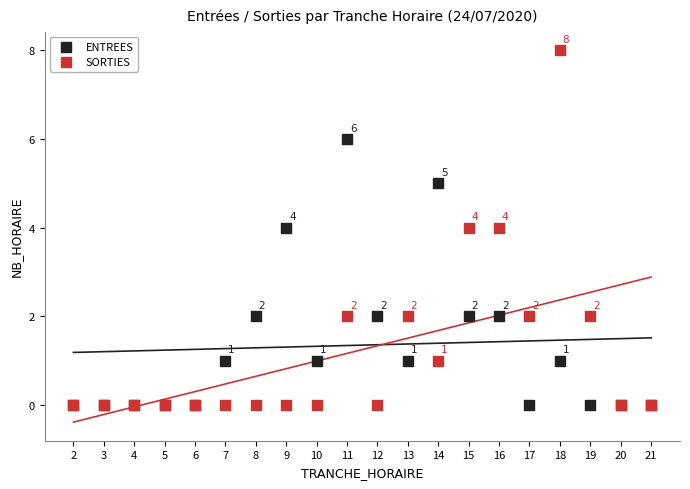

What are all the series names shown in the legend?

ENTREES, SORTIES